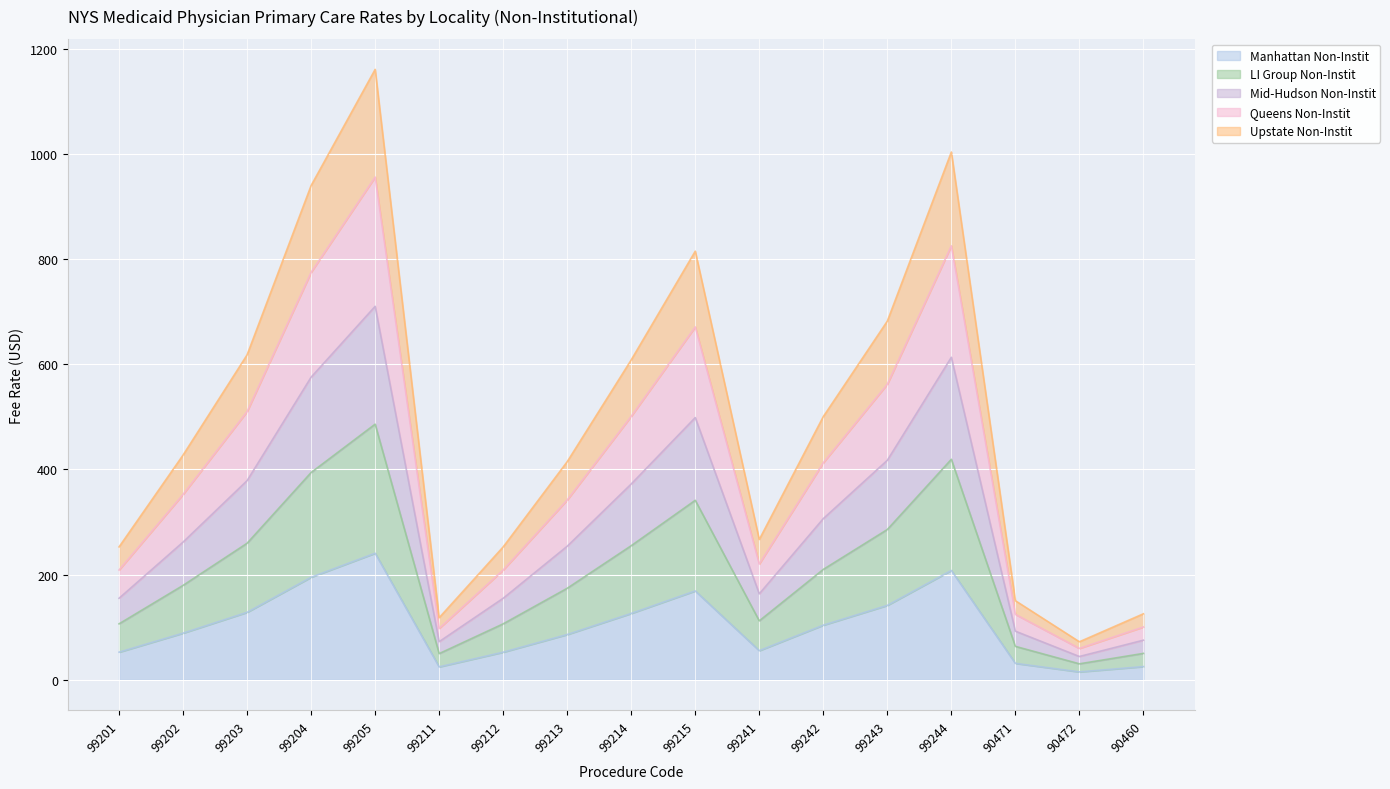

What is the highest value of the Manhattan Non-Instit series?

240.7